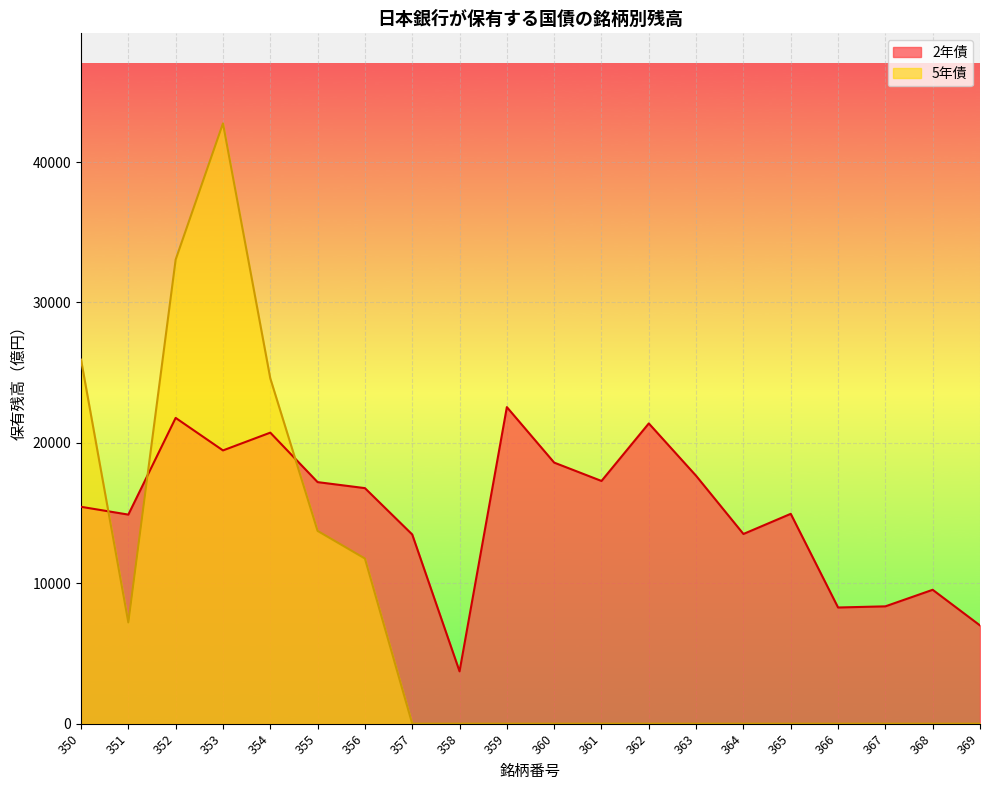

Between which two adjacent categories do 5年債 and 2年債 first intersect?

350 and 351